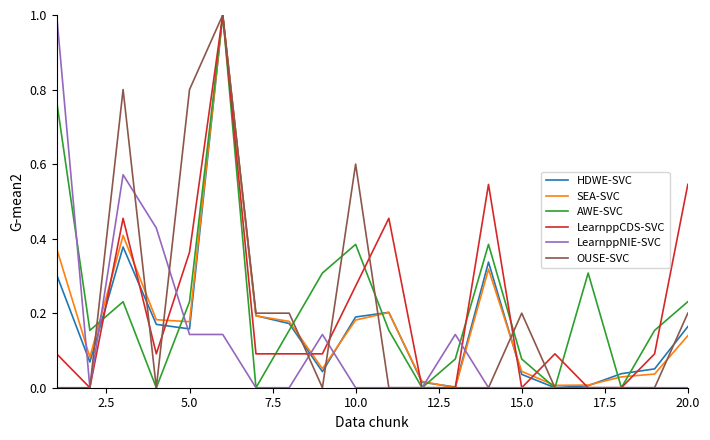

In HDWE-SVC, how many points are lower than both neighbors (excluding endpoints)?

5